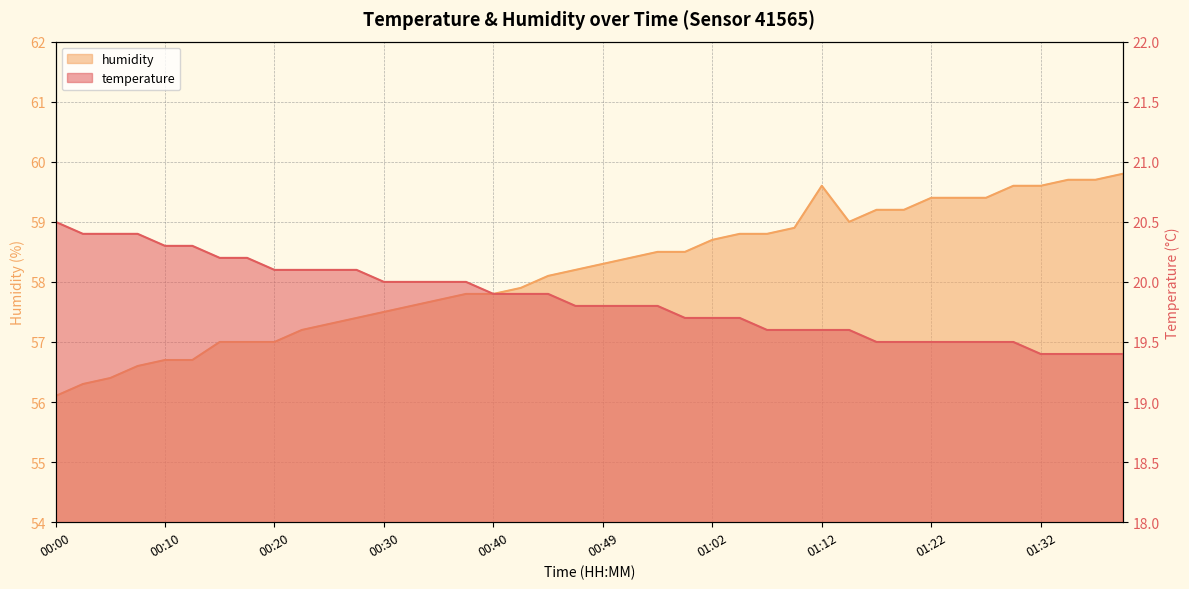

At how many categories does at least one series exceed 32?

40